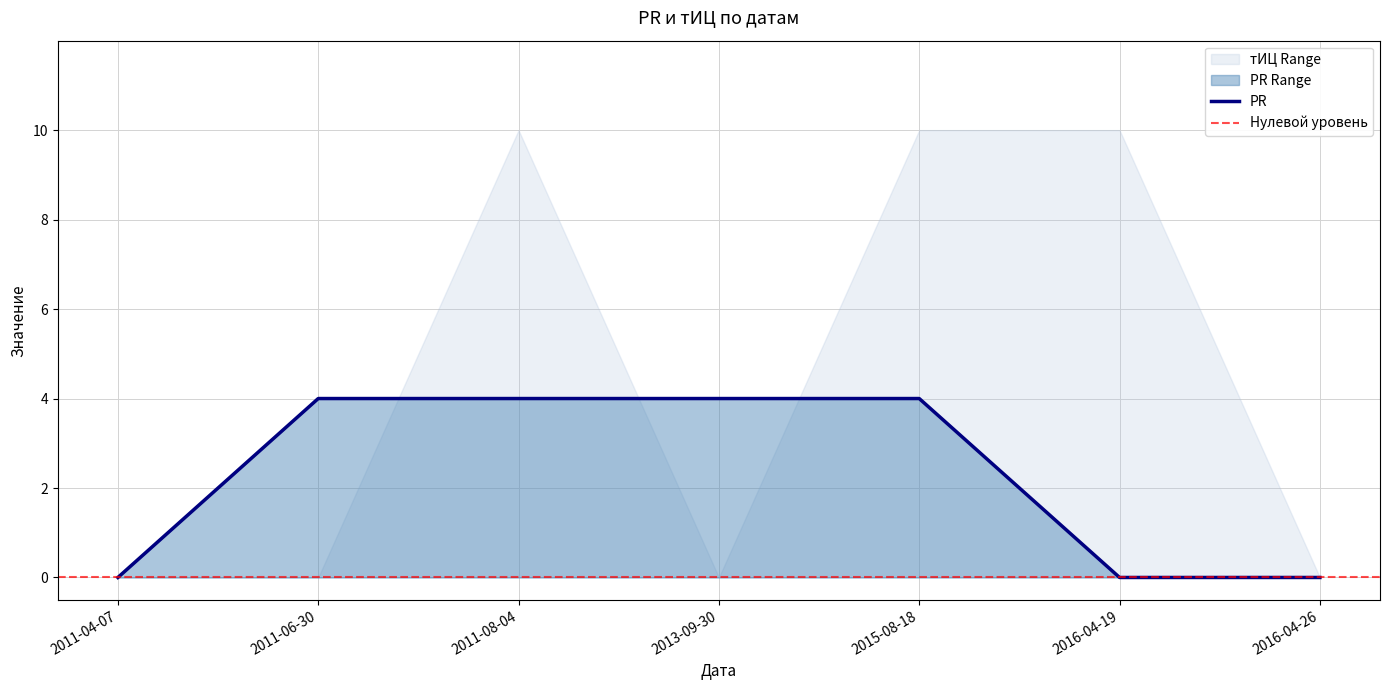

At which category does the chart reach its minimum across all series?

2011-04-07